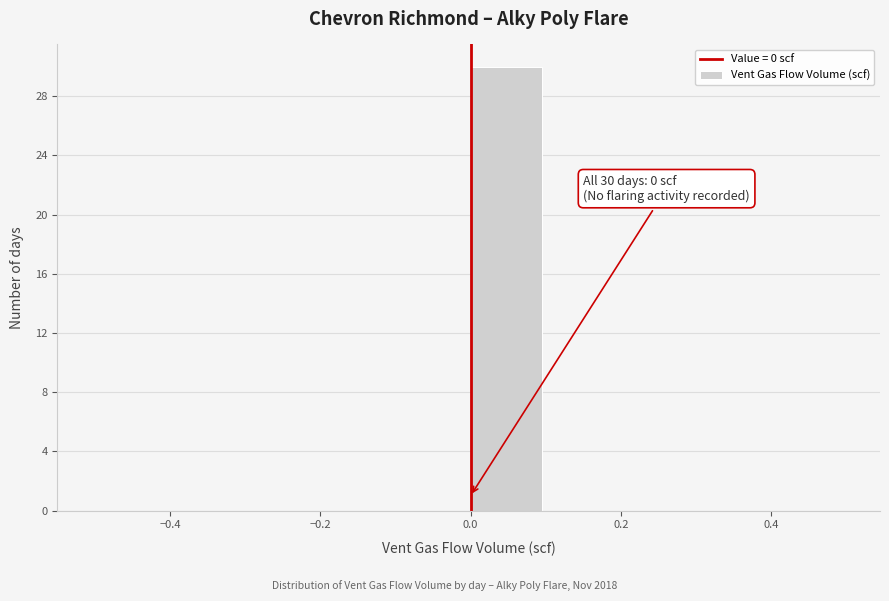

Over which range of the x-axis is the bar tallest?

0.0 to 0.1